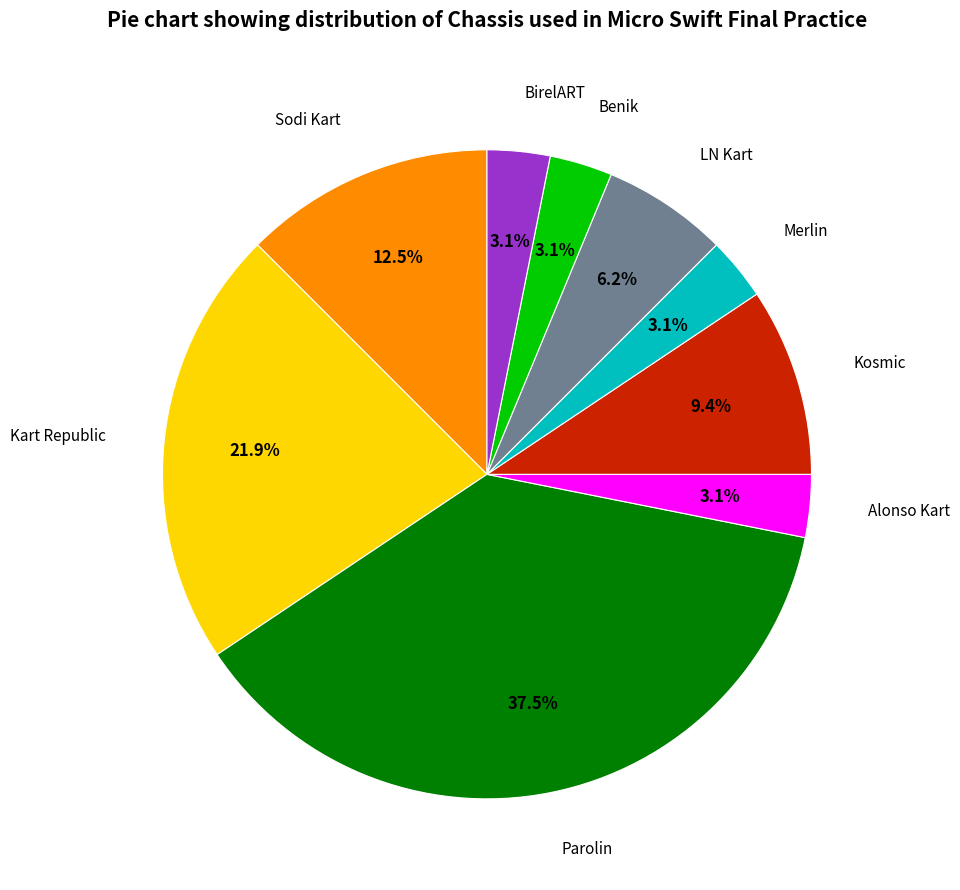

What percentage is the LN Kart slice, to the nearest percent?

6%